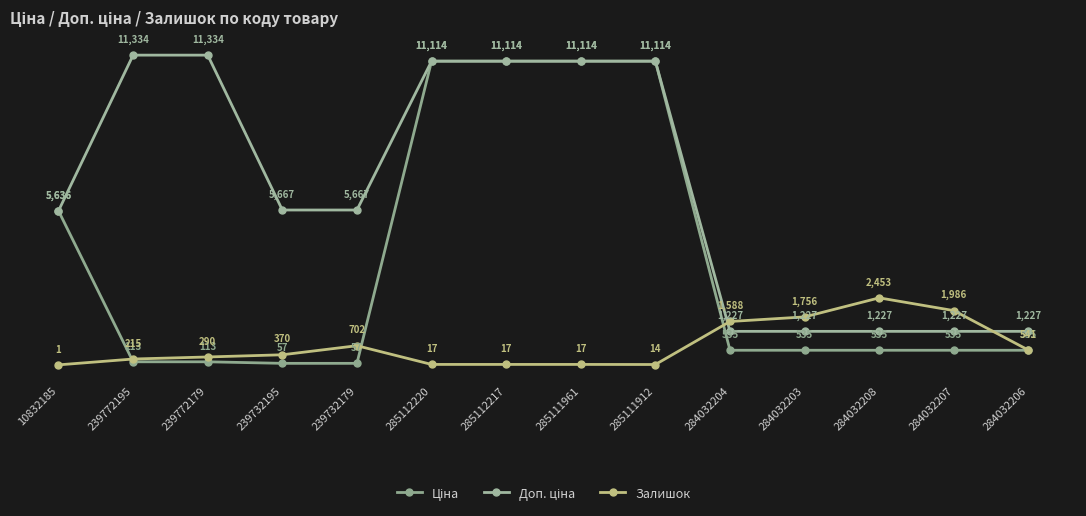

True or false: Доп. ціна has a value of 5667.0 at 239732195.

True